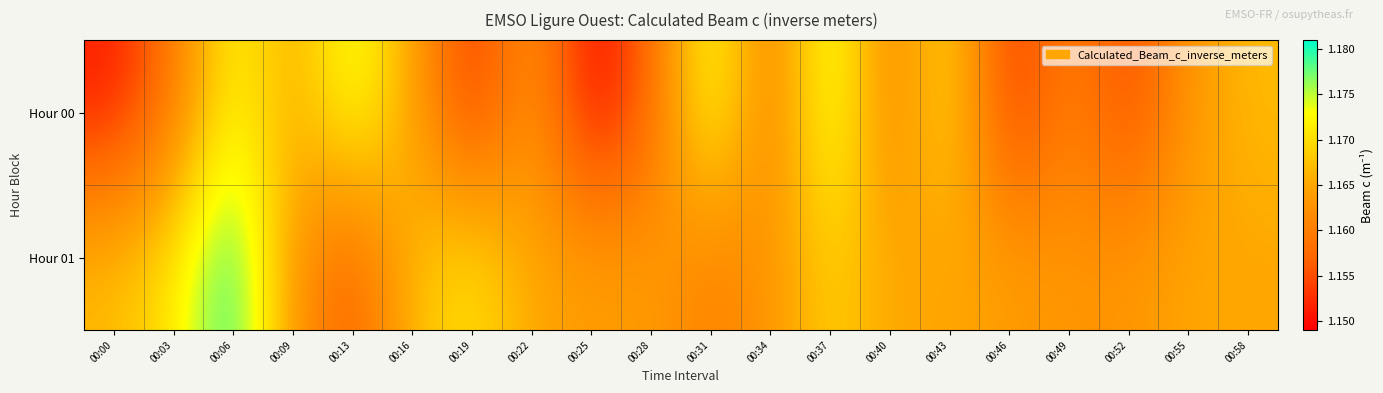

Reading right to left, transcribe all the data shown in this chart.

Hour 00: 00:58=1.2	00:55=1.2	00:52=1.2	00:49=1.2	00:46=1.2	00:43=1.2	00:40=1.2	00:37=1.2	00:34=1.2	00:31=1.2	00:28=1.2	00:25=1.1	00:22=1.2	00:19=1.2	00:16=1.2	00:13=1.2	00:09=1.2	00:06=1.2	00:03=1.2	00:00=1.2
Hour 01: 00:58=1.2	00:55=1.2	00:52=1.2	00:49=1.2	00:46=1.2	00:43=1.2	00:40=1.2	00:37=1.2	00:34=1.2	00:31=1.2	00:28=1.2	00:25=1.2	00:22=1.2	00:19=1.2	00:16=1.2	00:13=1.2	00:09=1.2	00:06=1.2	00:03=1.2	00:00=1.2